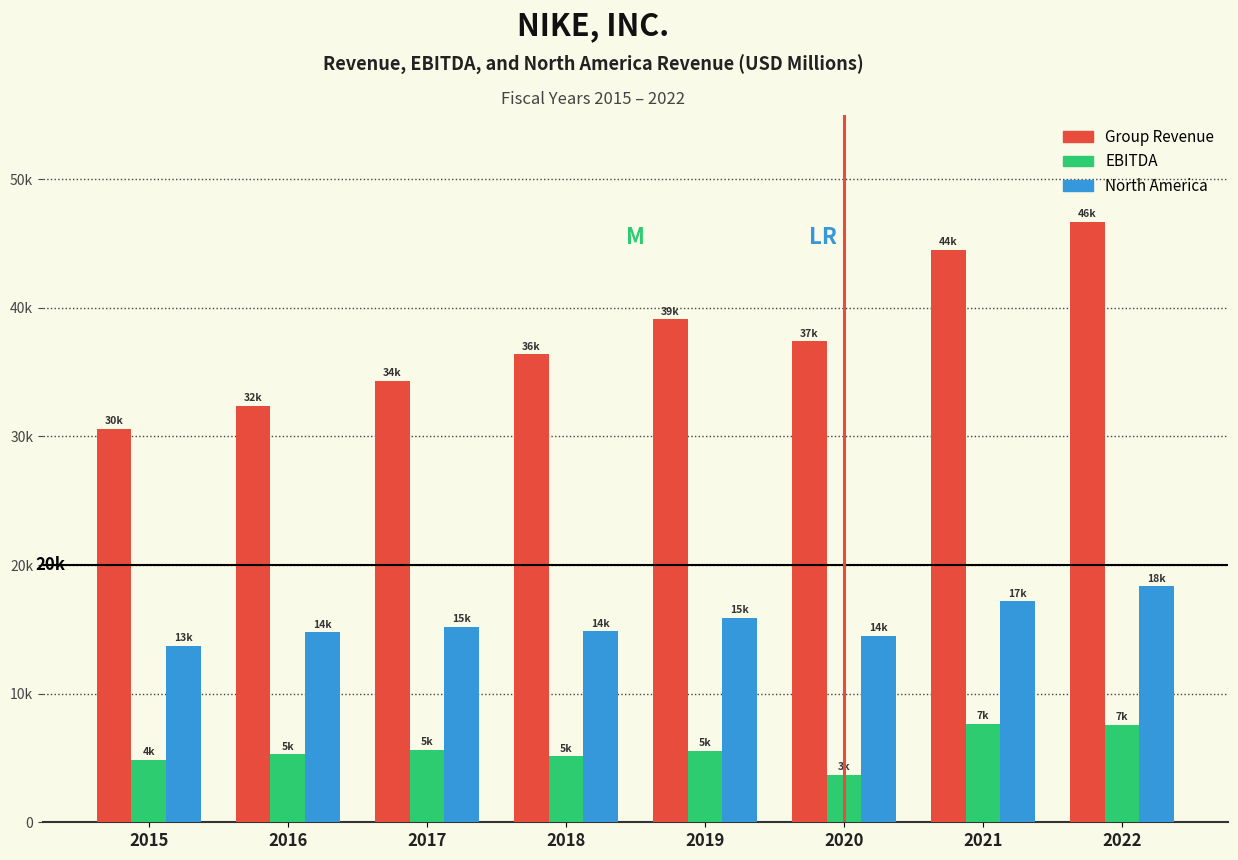

What is the minimum value for North America?

13740